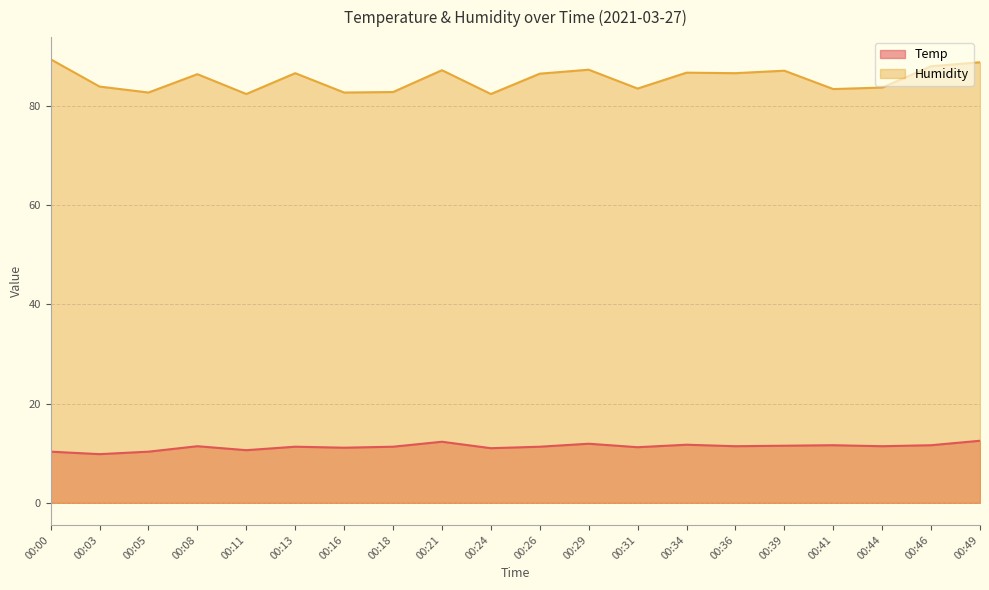

Reading left to right, what are all the values shown in this chart?

Temp: 00:00=10.3	00:03=9.8	00:05=10.3	00:08=11.4	00:11=10.6	00:13=11.3	00:16=11.1	00:18=11.3	00:21=12.3	00:24=11.0	00:26=11.3	00:29=11.9	00:31=11.2	00:34=11.7	00:36=11.4	00:39=11.5	00:41=11.6	00:44=11.4	00:46=11.6	00:49=12.5
Humidity: 00:00=89.4	00:03=83.9	00:05=82.7	00:08=86.4	00:11=82.4	00:13=86.6	00:16=82.7	00:18=82.8	00:21=87.2	00:24=82.4	00:26=86.5	00:29=87.3	00:31=83.5	00:34=86.7	00:36=86.6	00:39=87.1	00:41=83.4	00:44=83.7	00:46=88.0	00:49=88.8